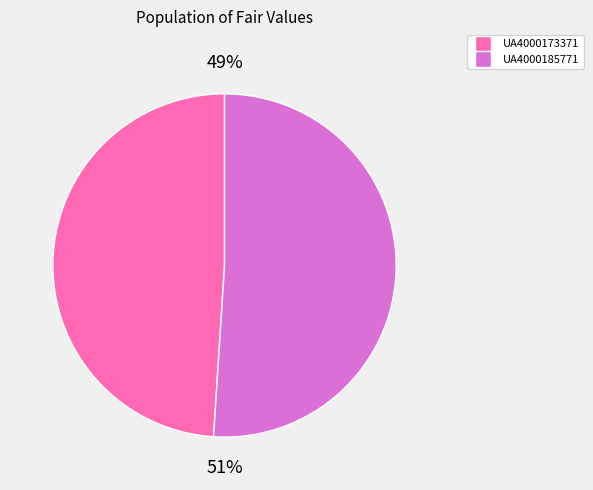

What percentage is the UA4000185771 slice, to the nearest percent?

51%